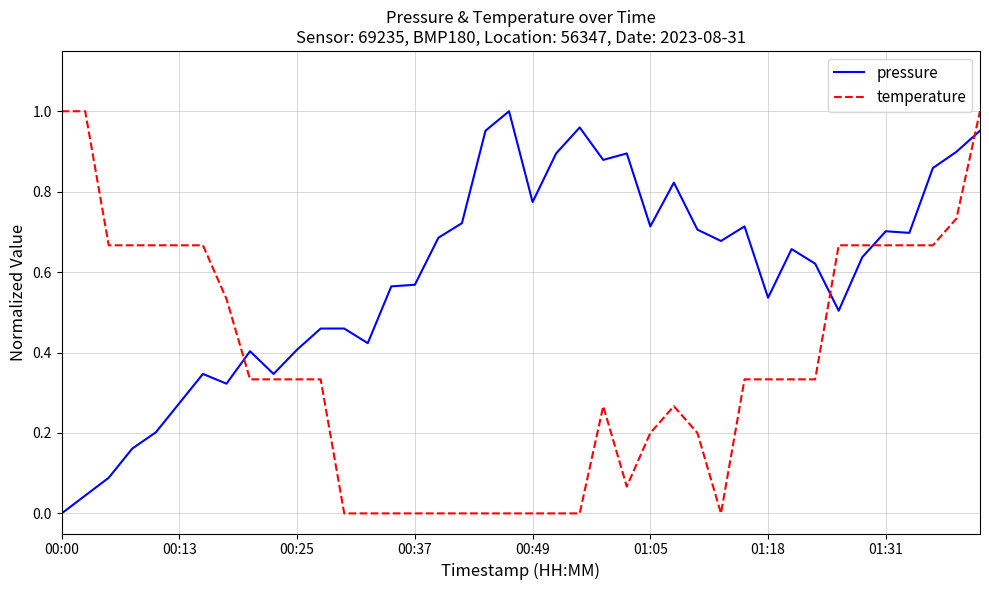

True or false: temperature and pressure intersect in this chart.

True